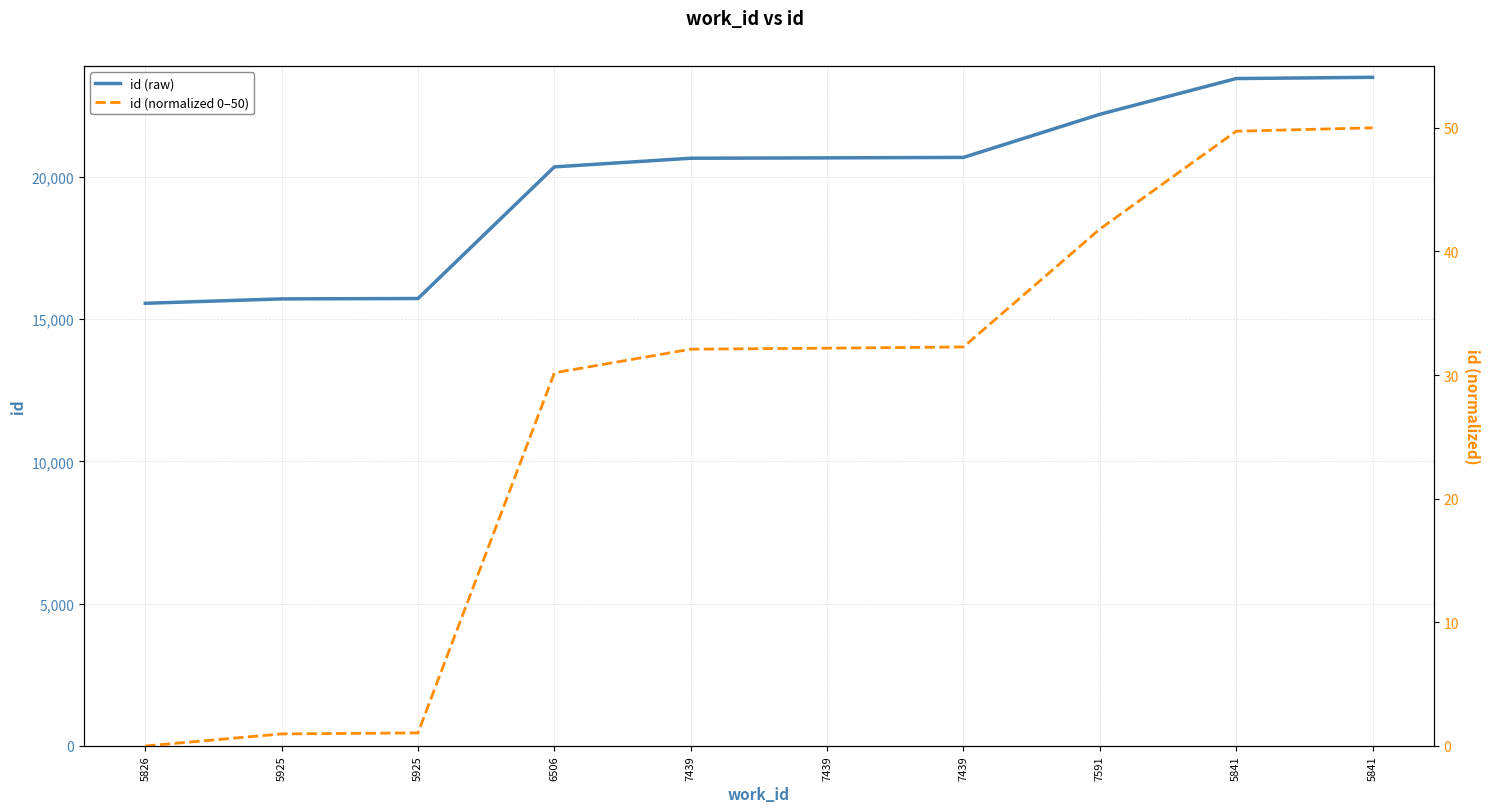

At which category does the chart reach its peak across all series?

5841